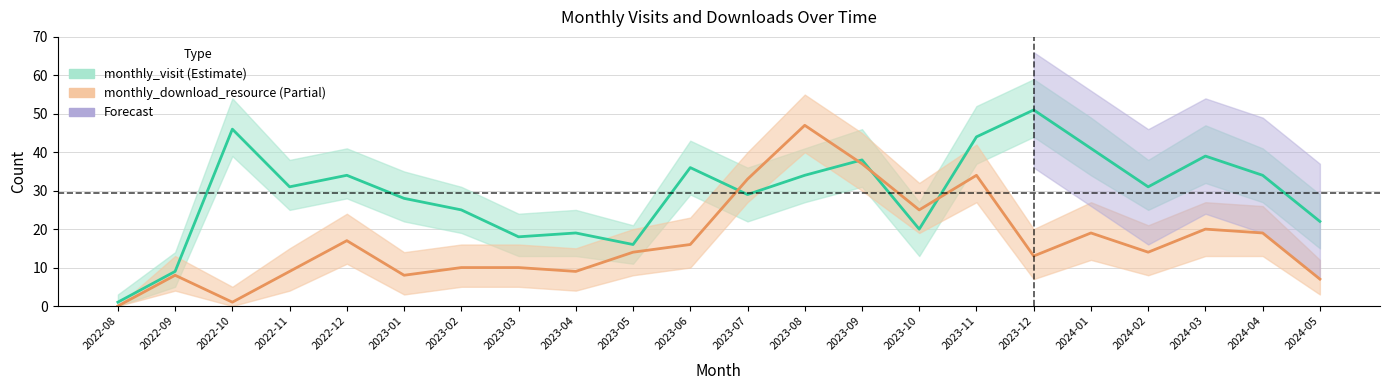

Where is the first local maximum for monthly_visit_line?

2022-10